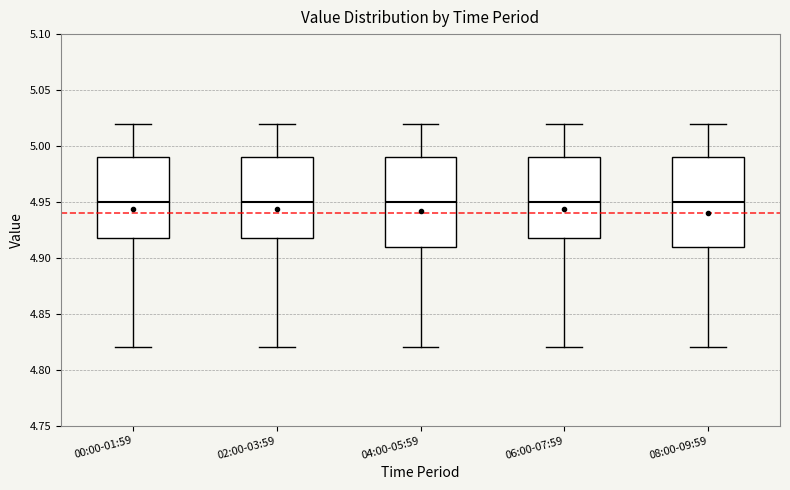

Reading left to right, read every box against the y-axis: the position of its median line, the range the box covers, and the ends of its whiskers. The values are not printed on the chart, so give them approximately, as read against the axis.

00:00-01:59: median 4.95, box 4.92 to 4.99, whiskers 4.82 to 5.02
02:00-03:59: median 4.95, box 4.92 to 4.99, whiskers 4.82 to 5.02
04:00-05:59: median 4.95, box 4.91 to 4.99, whiskers 4.82 to 5.02
06:00-07:59: median 4.95, box 4.92 to 4.99, whiskers 4.82 to 5.02
08:00-09:59: median 4.95, box 4.91 to 4.99, whiskers 4.82 to 5.02